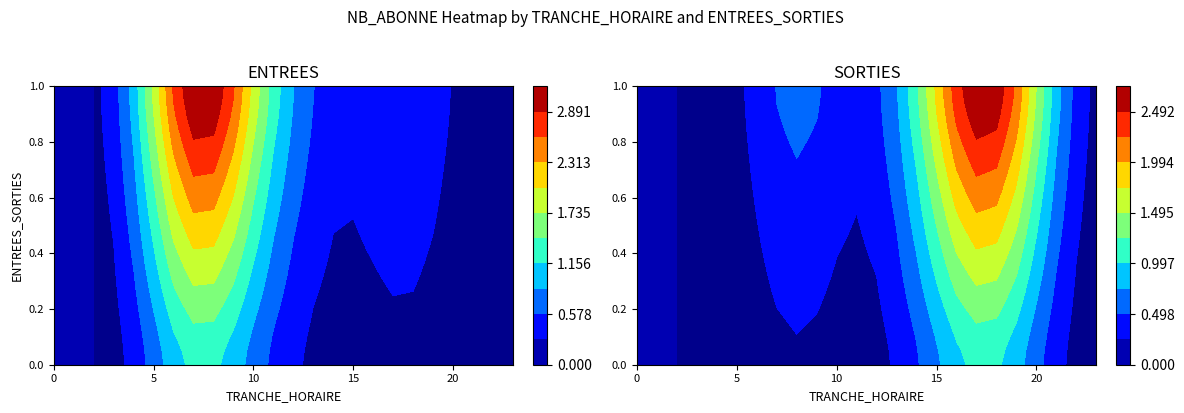

At how many categories does at least one series exceed 2?

4